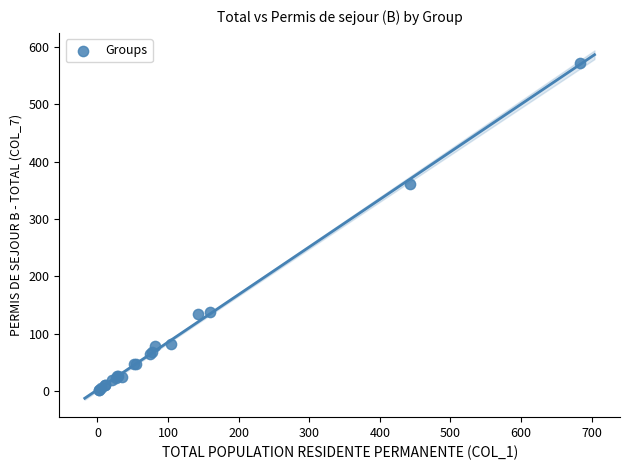

What Y value in the scatter plot is closest to 287?

361